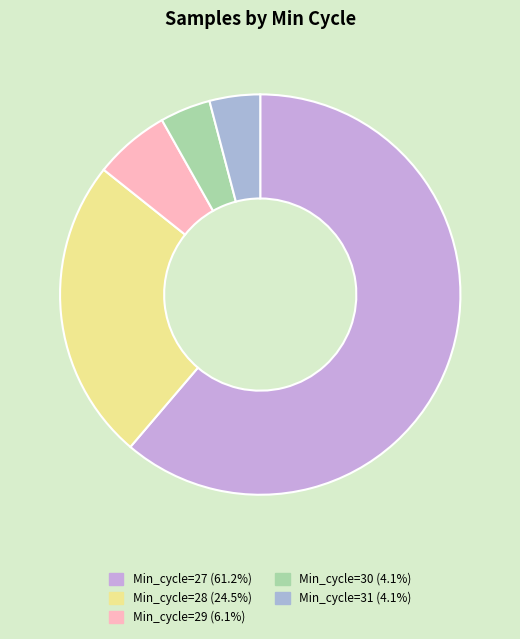

Count the number of slices in the pie.

5